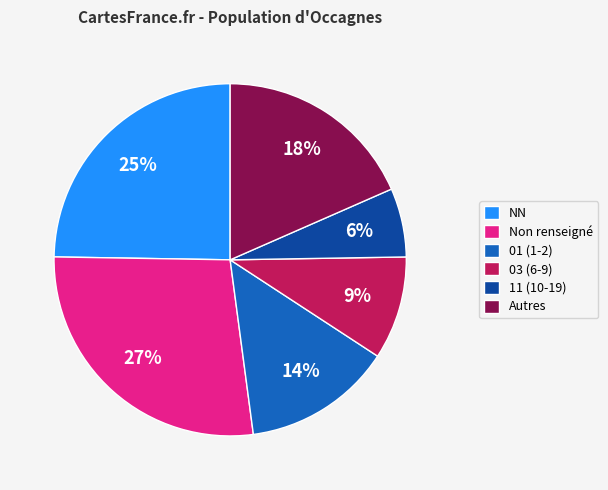

To the nearest percent, what is the difference between the Non renseigné and 03 (6-9) slice percentages?

18%